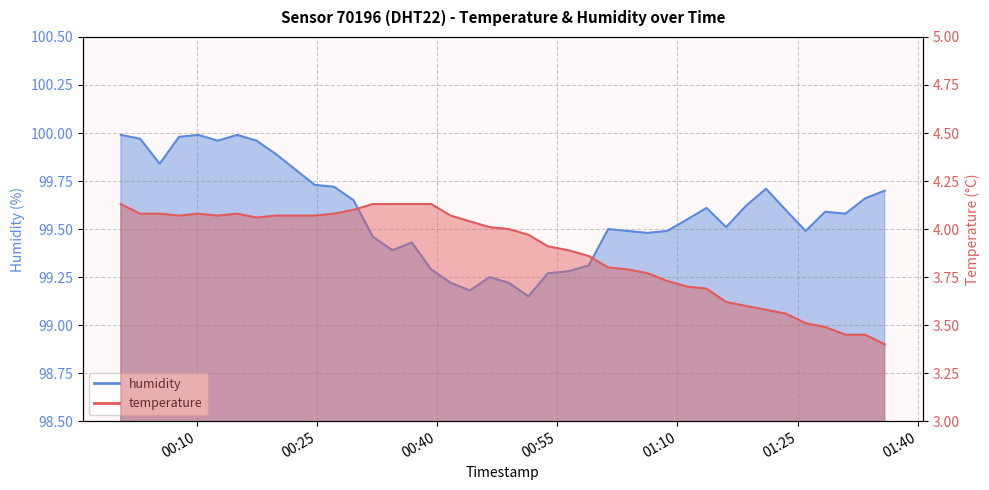

True or false: temperature and humidity cross at least once.

False